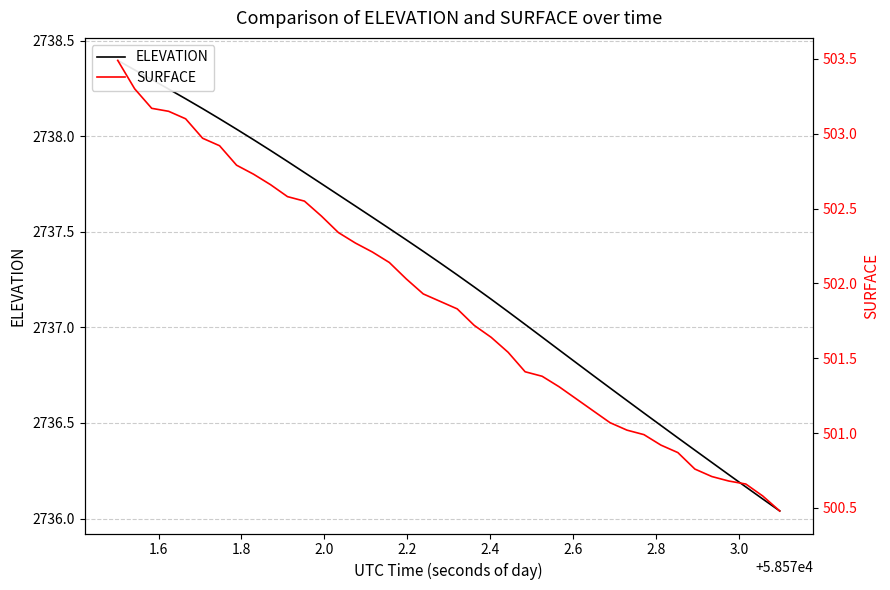

Which series has the largest total across all categories?

ELEVATION